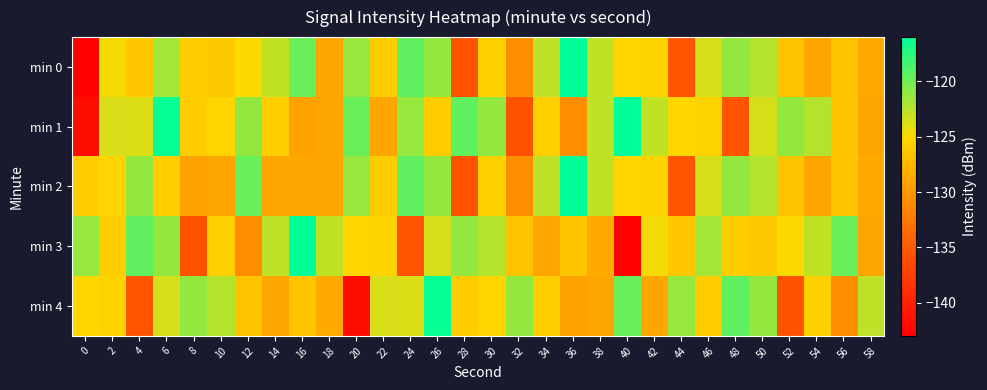

Which category has the highest value across all series?

36